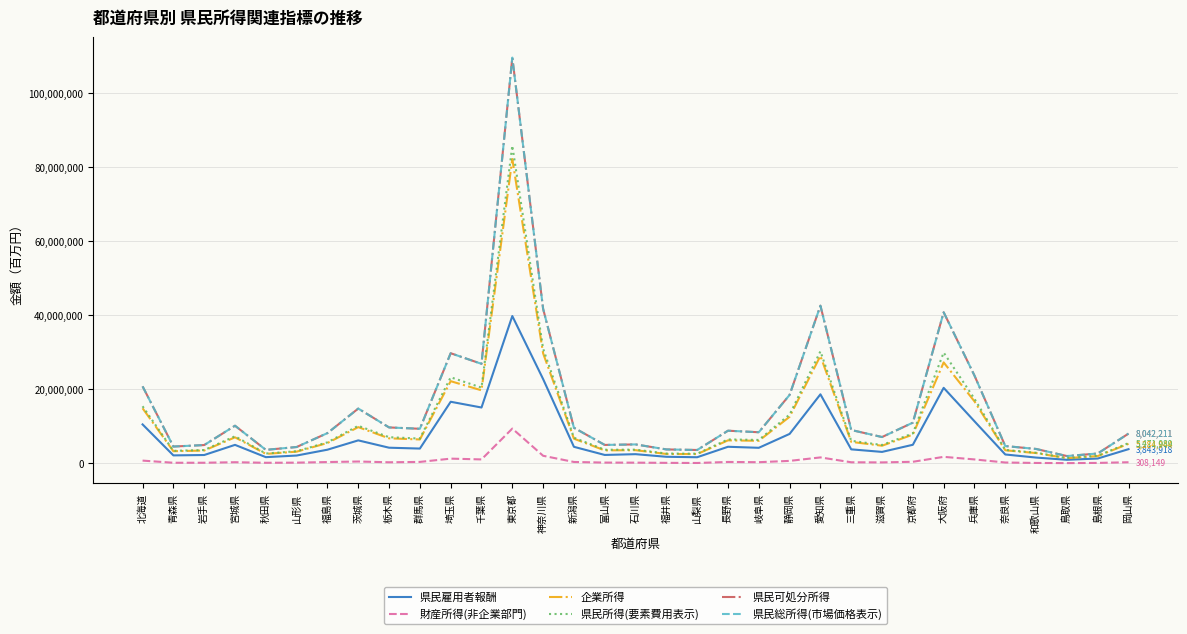

The value of 県民所得(要素費用表示) at 奈良県 is 3639437. True or false?

True